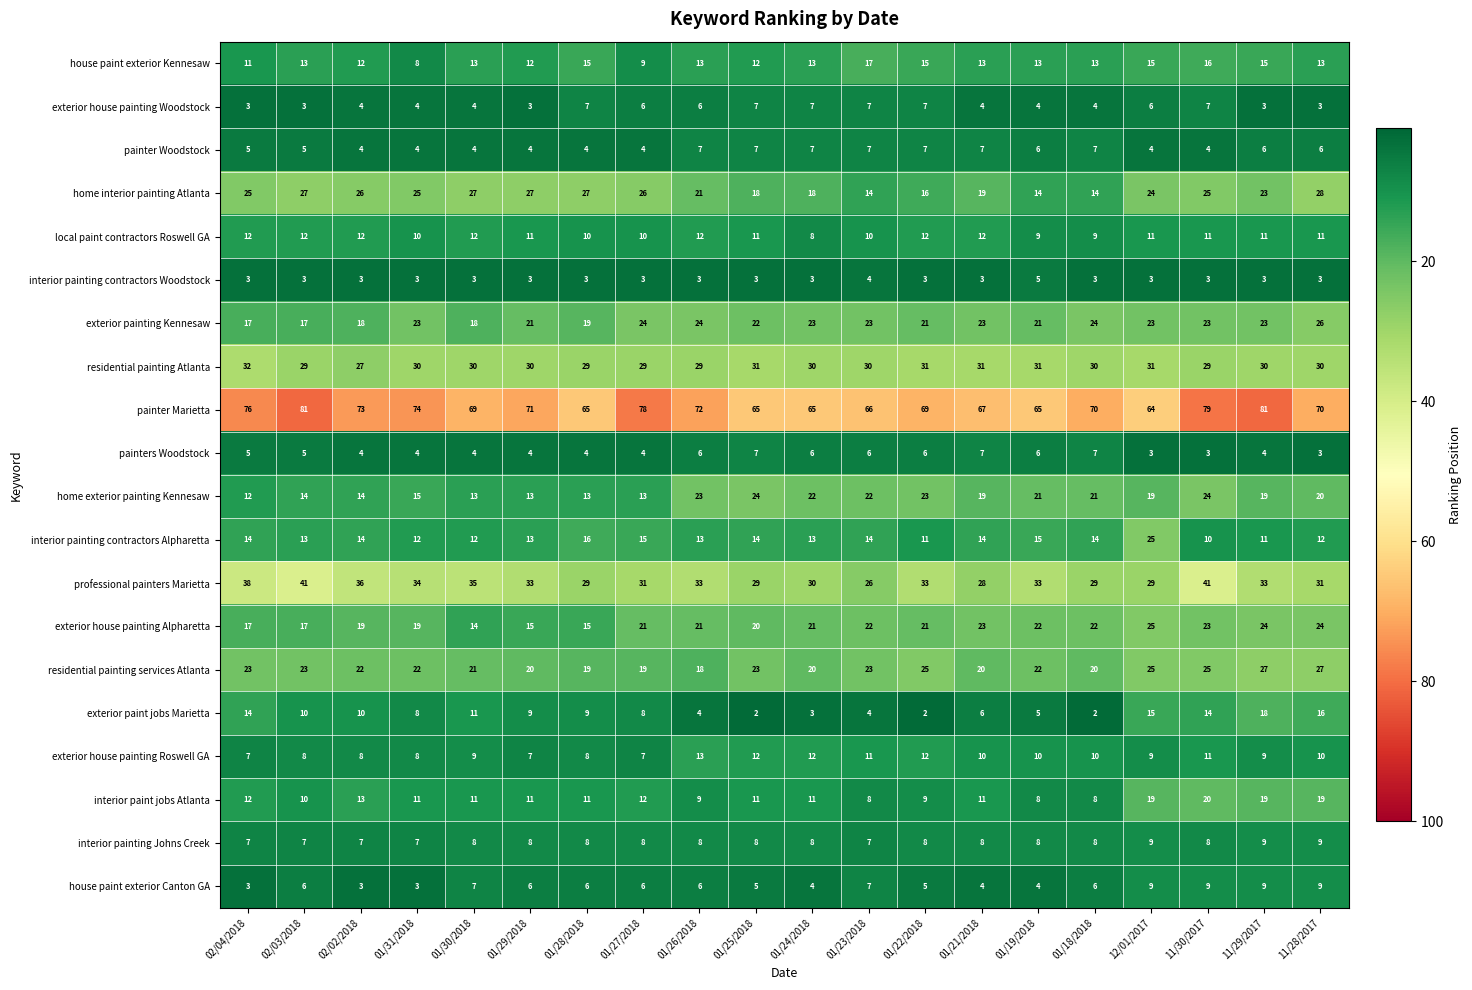

What value does the home interior painting Atlanta series have at 01/22/2018?

16